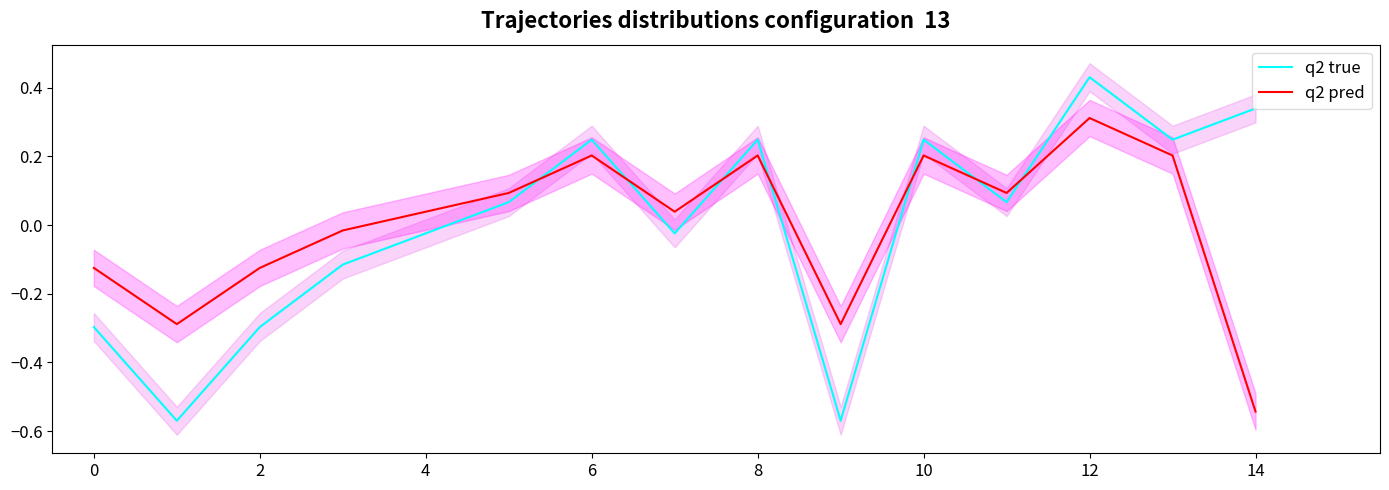

Which series has the largest total across all categories?

q2 true